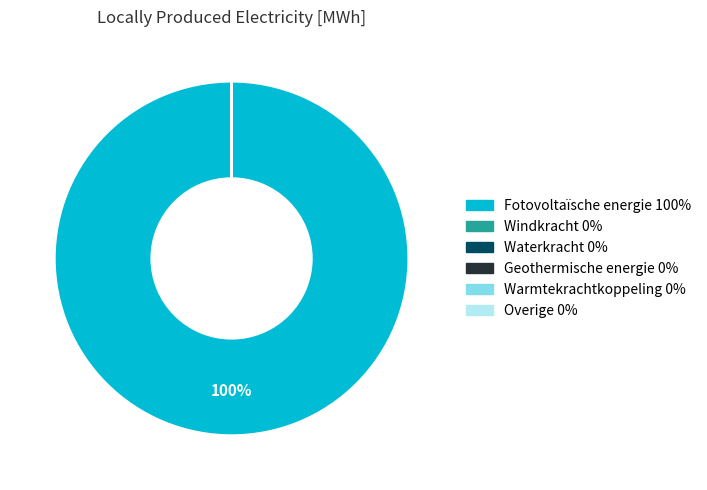

How many segments does this pie chart have?

6